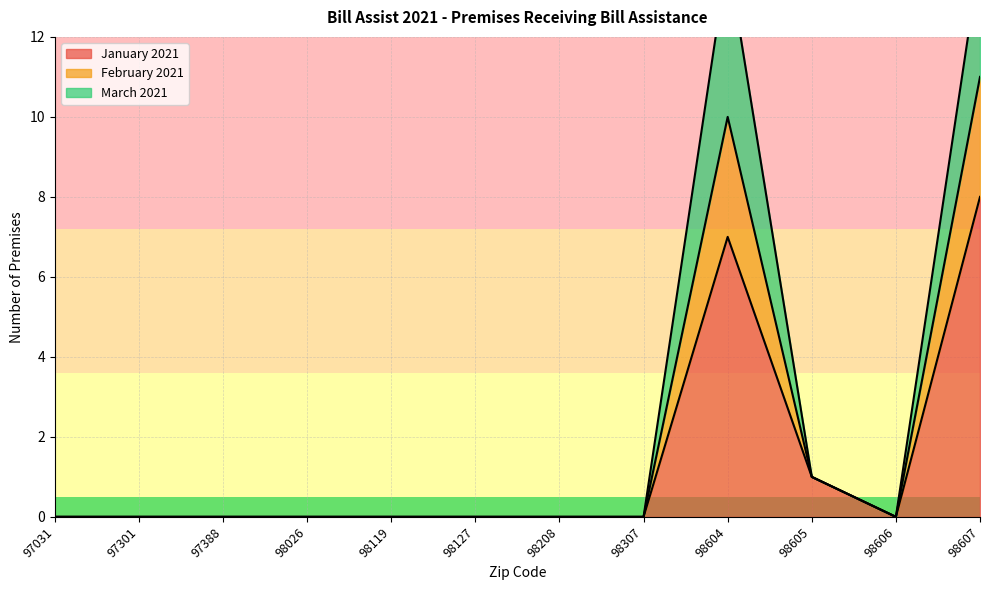

True or false: February 2021 has a value of 0 at 98208.

True